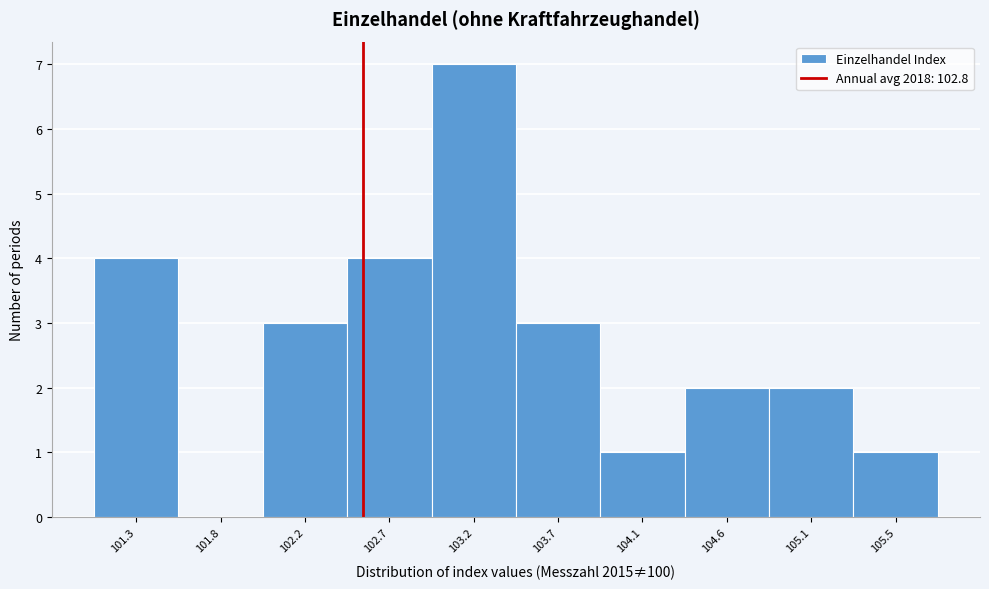

Reading left to right, what are all the values shown in this chart?

101.3=4	101.8=0	102.2=3	102.7=4	103.2=7	103.7=3	104.1=1	104.6=2	105.1=2	105.5=1